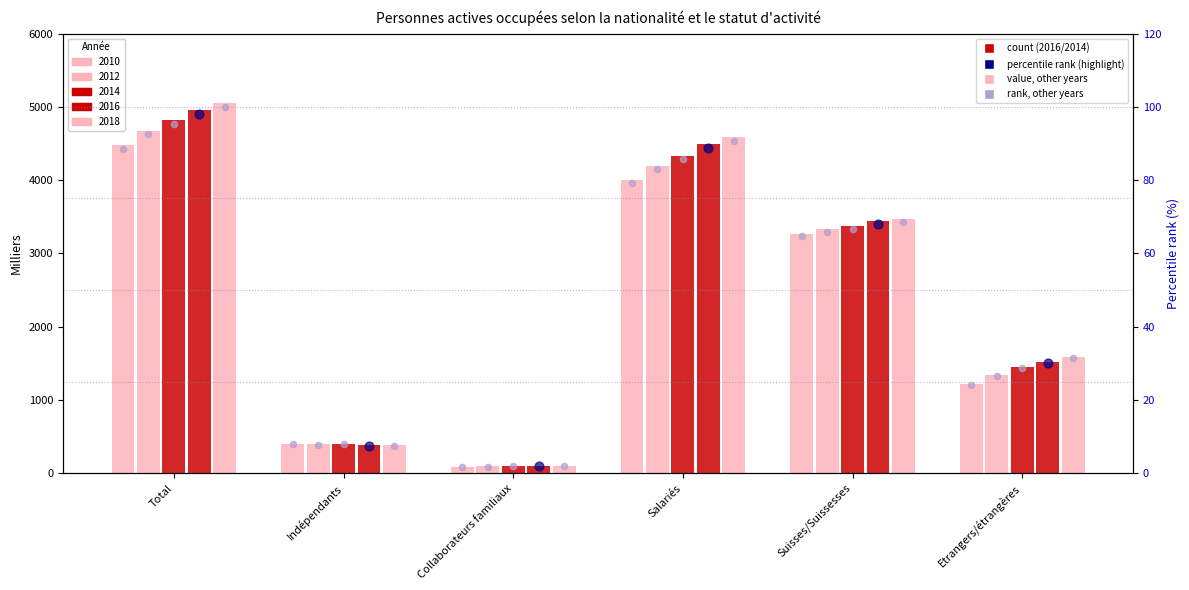

At which category is the sum across all series the highest?

Total